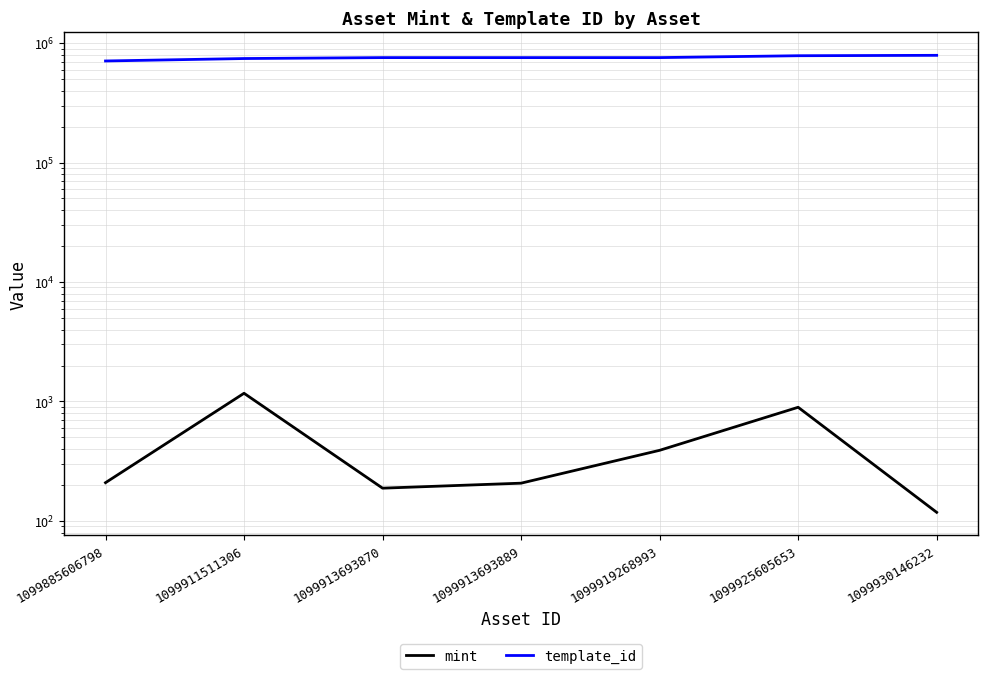

What is the value of the template_id point at the 5th from the left?

755748